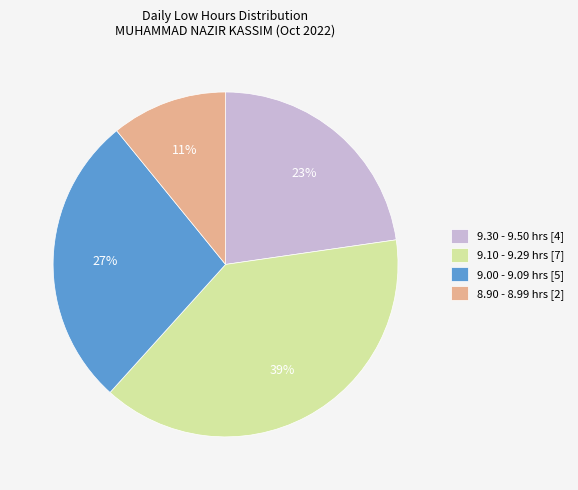

Which slice is the smallest?

8.90 - 8.99 hrs [2]